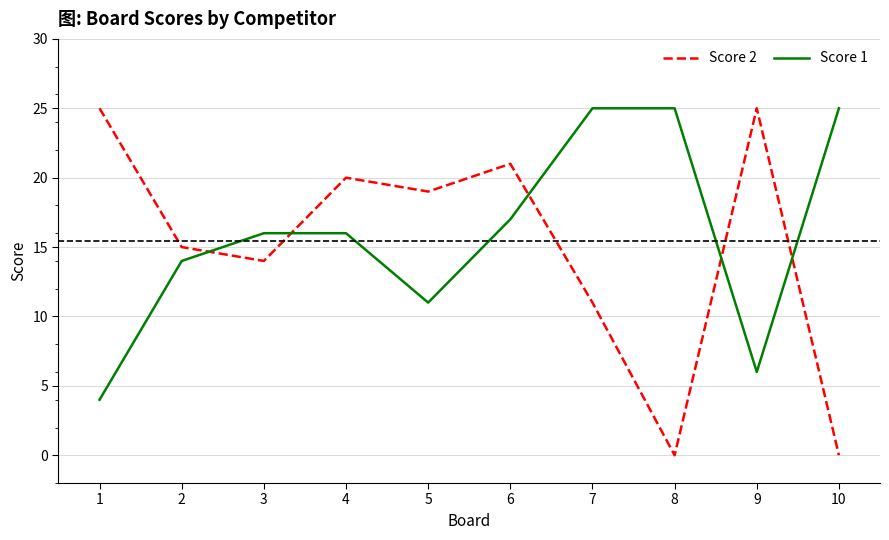

Which series has the largest range (max minus min)?

Score 2